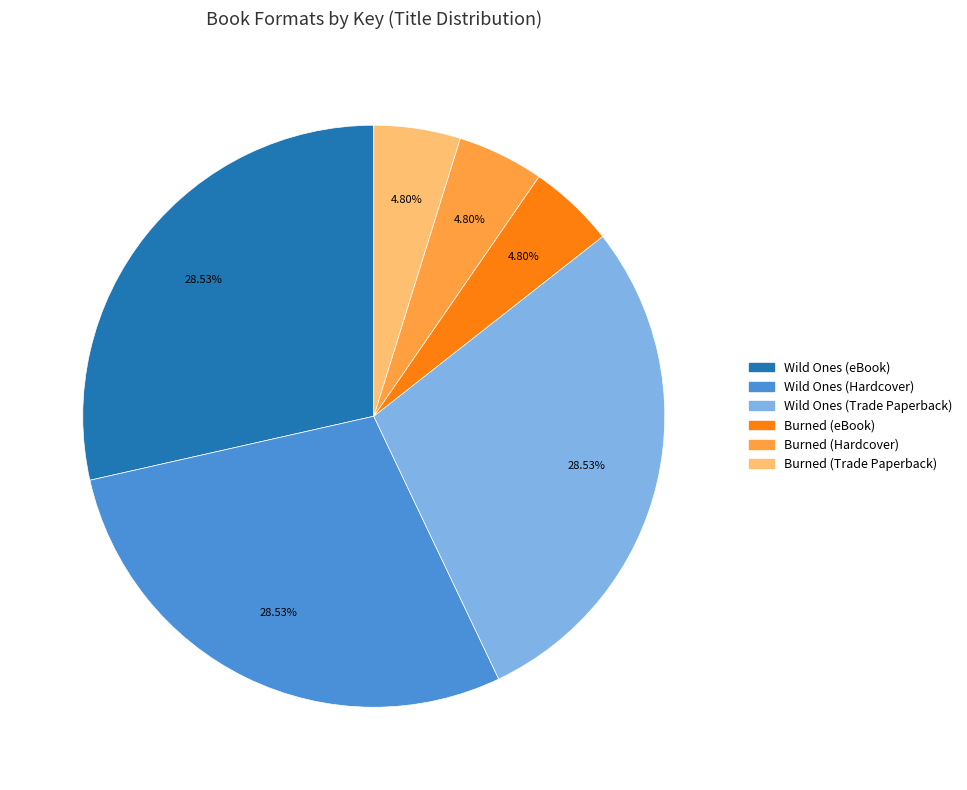

Is there any slice that represents more than half of the pie?

No